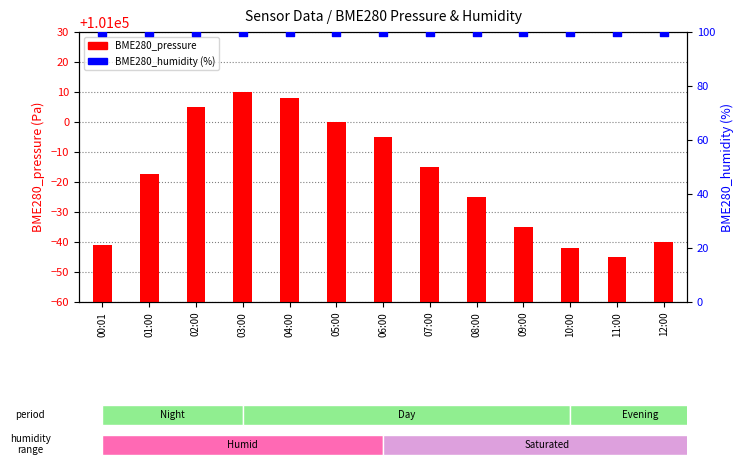

At how many categories does at least one series exceed 43694?

13